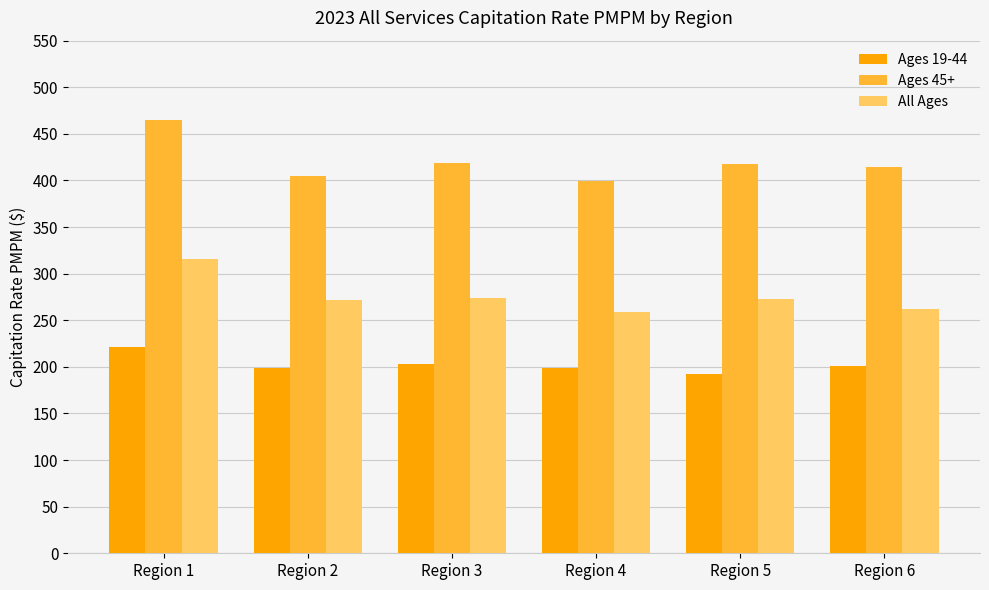

The value of All Ages at Region 3 is 273.4. True or false?

True